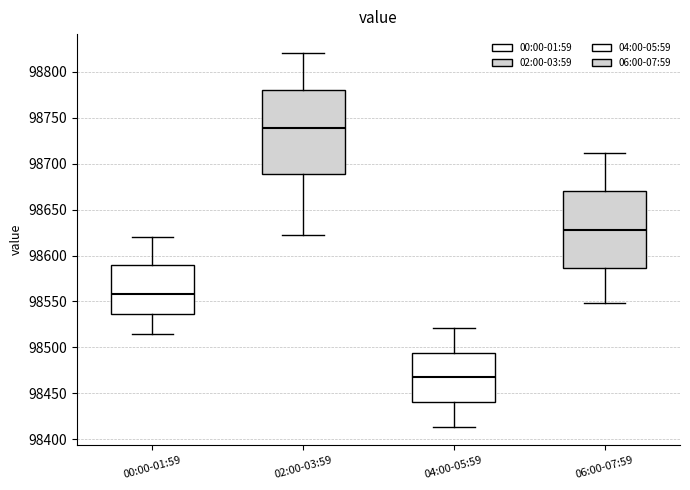

Where does the median line of the box for 02:00-03:59 sit on the y-axis? The values are not printed on the chart, so give them approximately, as read against the axis.

98740